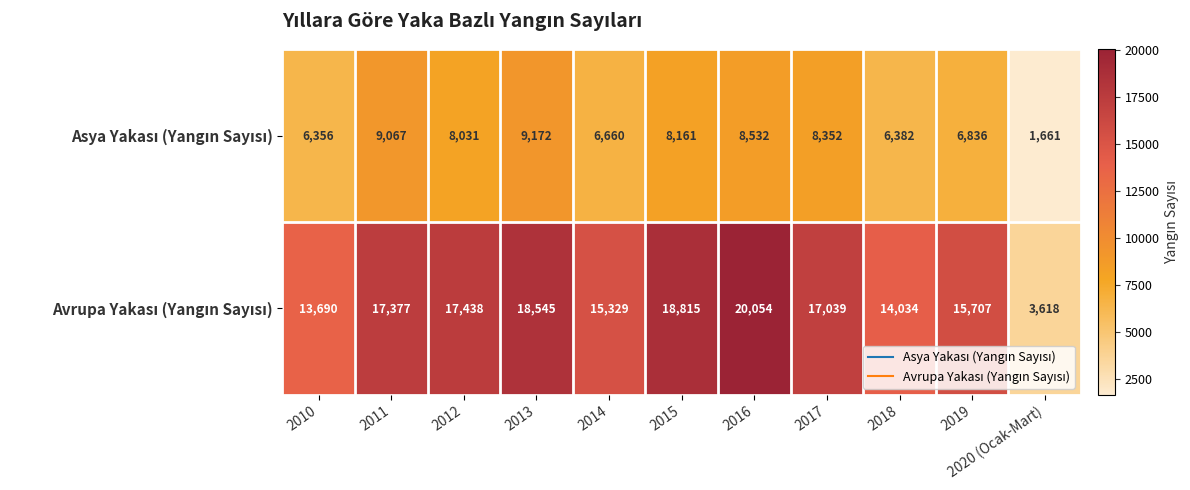

At which category is the sum across all series the highest?

2016